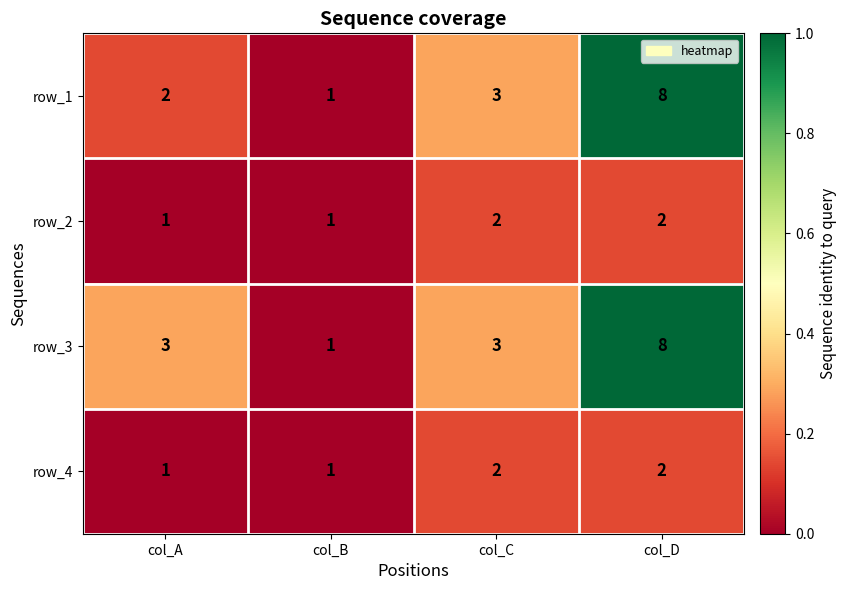

What is the sum of the row_3 values at col_D and col_A?

11